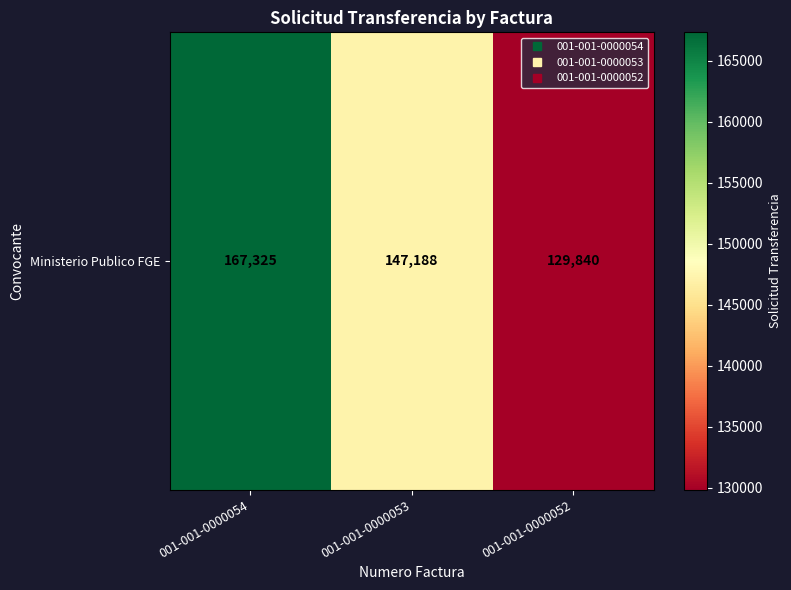

What is the difference between the values at 001-001-0000052 and 001-001-0000053?

17348